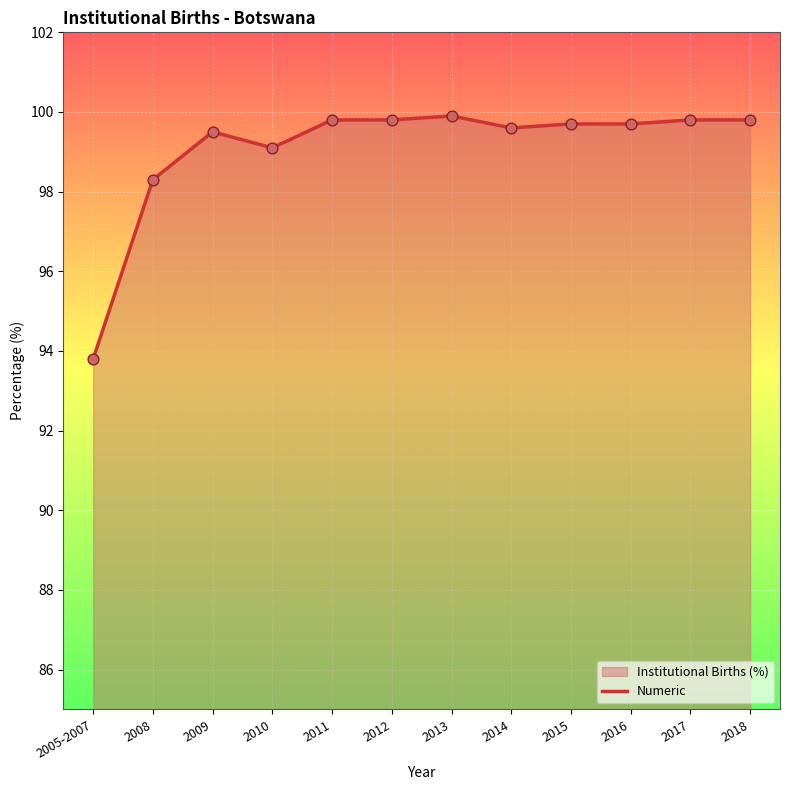

What is the change in value from 2013 to 2014?

-0.3